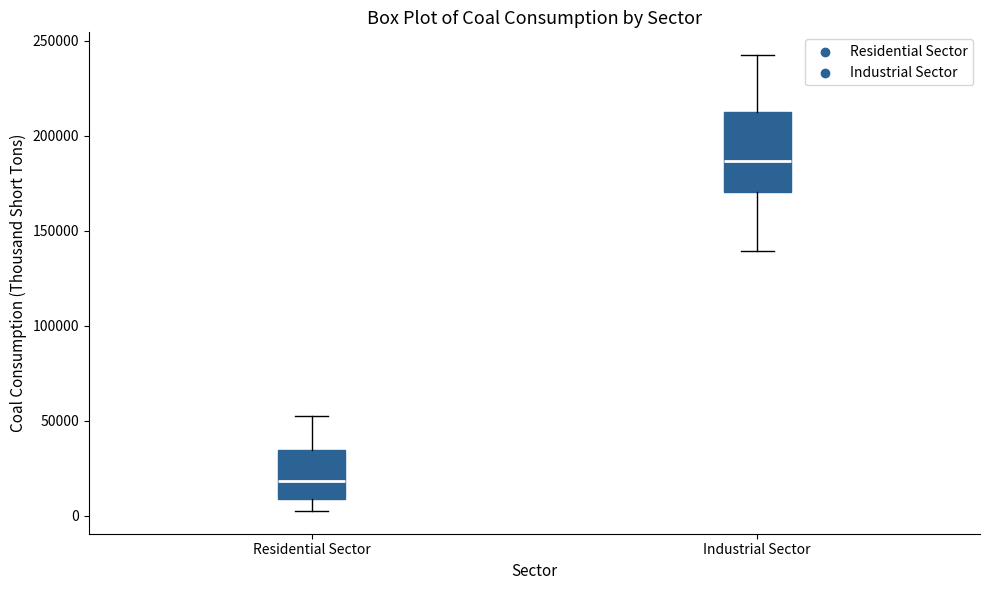

Where does the lower whisker of the box for Residential Sector end on the y-axis? The values are not printed on the chart, so give them approximately, as read against the axis.

5000